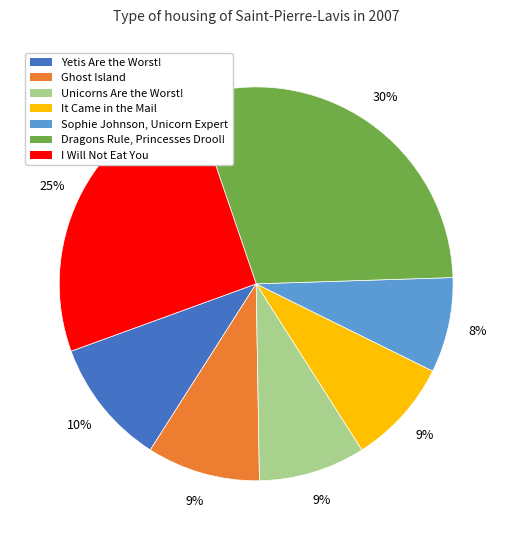

To the nearest percent, what is the difference between the largest and smallest slice percentages?

22%